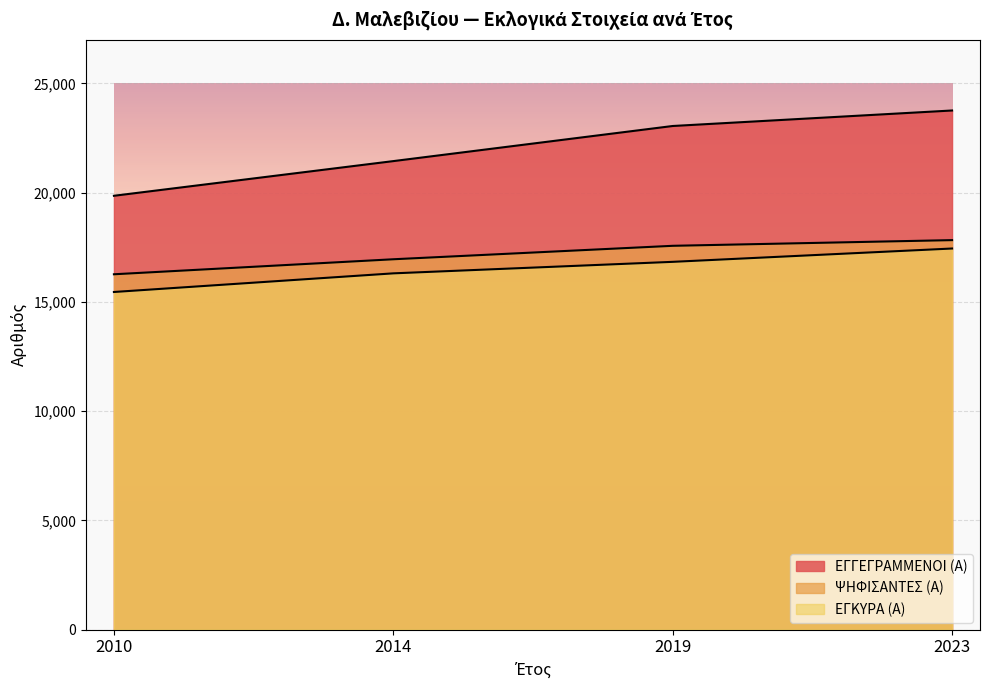

At 2010, list the series in order from smallest to largest.

ΕΓΚΥΡΑ (Α), ΨΗΦΙΣΑΝΤΕΣ (Α), ΕΓΓΕΓΡΑΜΜΕΝΟΙ (Α)